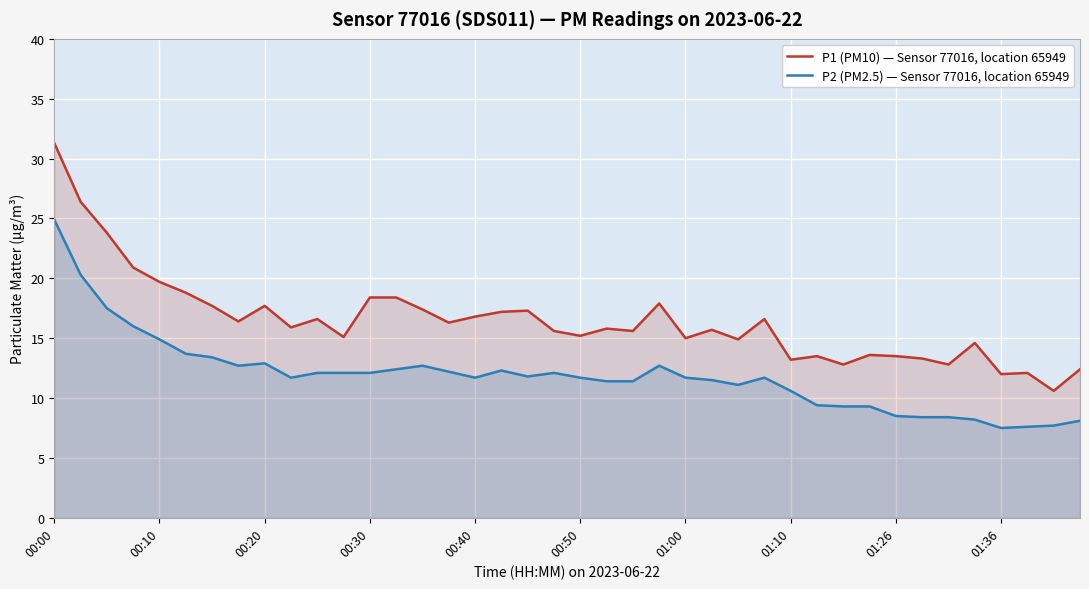

Is it true that P1 (PM10) — Sensor 77016, location 65949 equals 15.2 at 00:50?

True